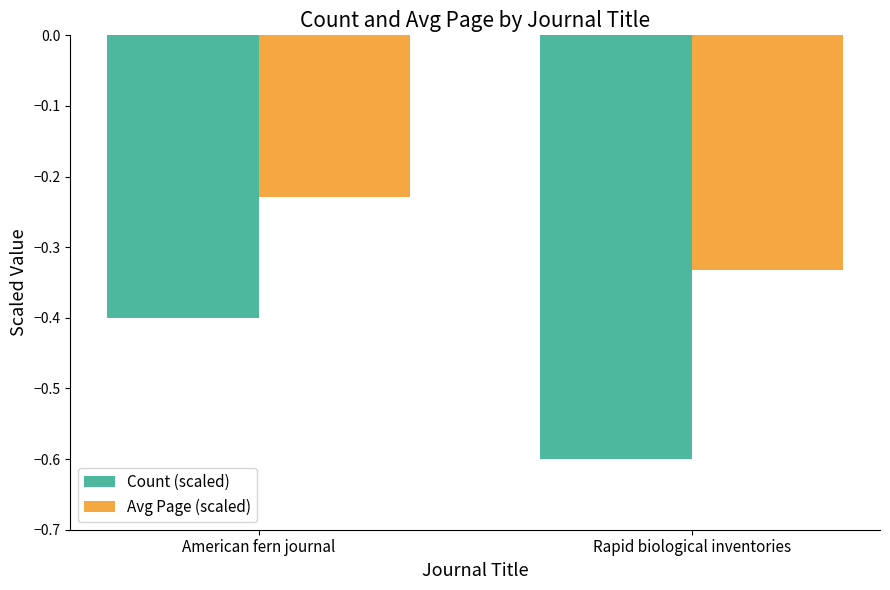

Rank the series by their average value, from lowest to highest.

Count (scaled), Avg Page (scaled)